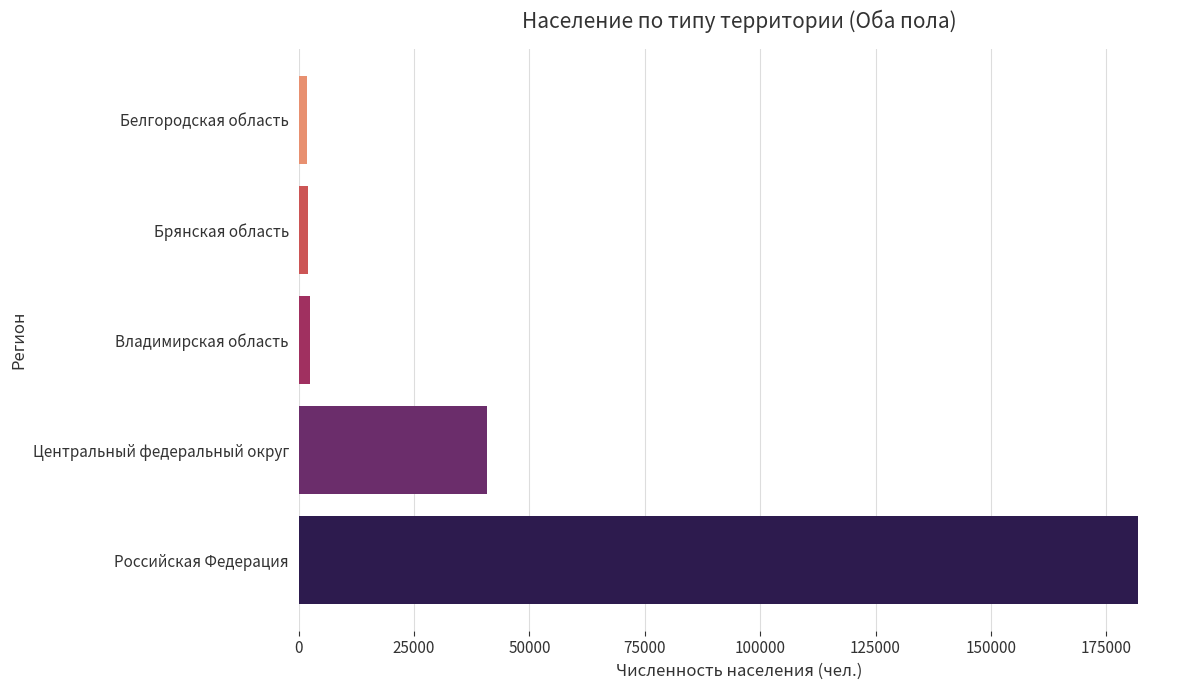

Which has a higher value, Центральный федеральный округ or Брянская область?

Центральный федеральный округ